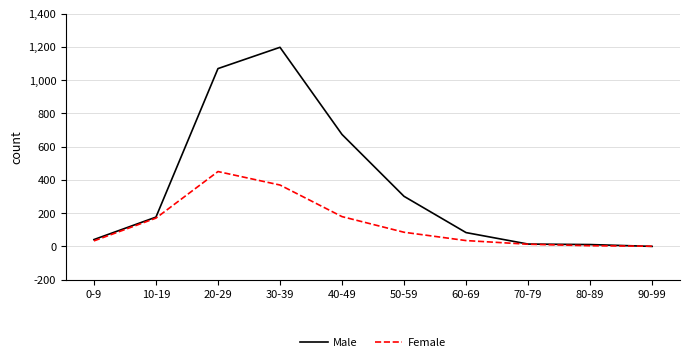

List the series in order of their overall mean, lowest first.

Female, Male